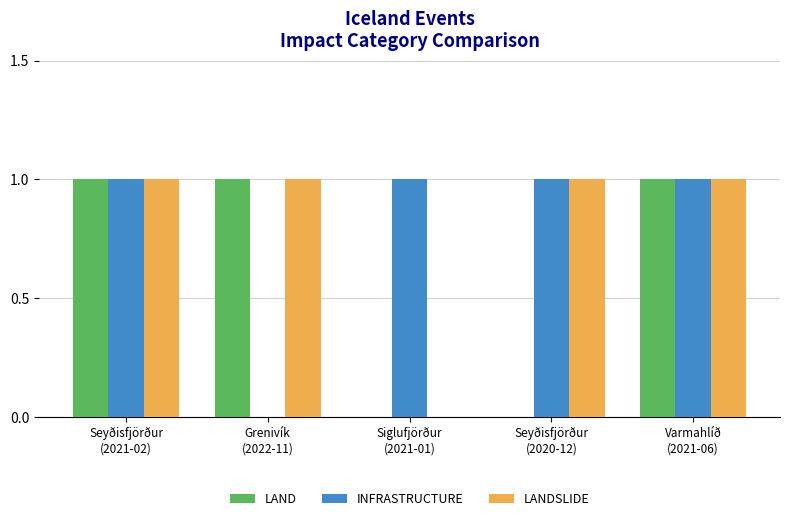

What is the sum of all INFRASTRUCTURE values?

4